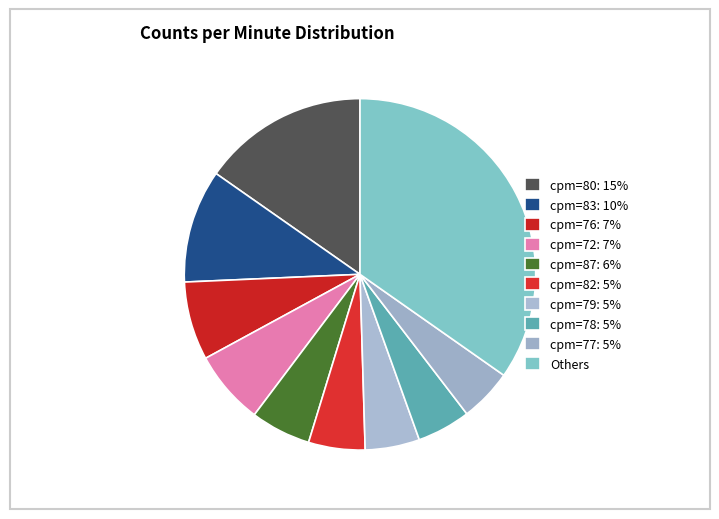

Count the number of slices in the pie.

10